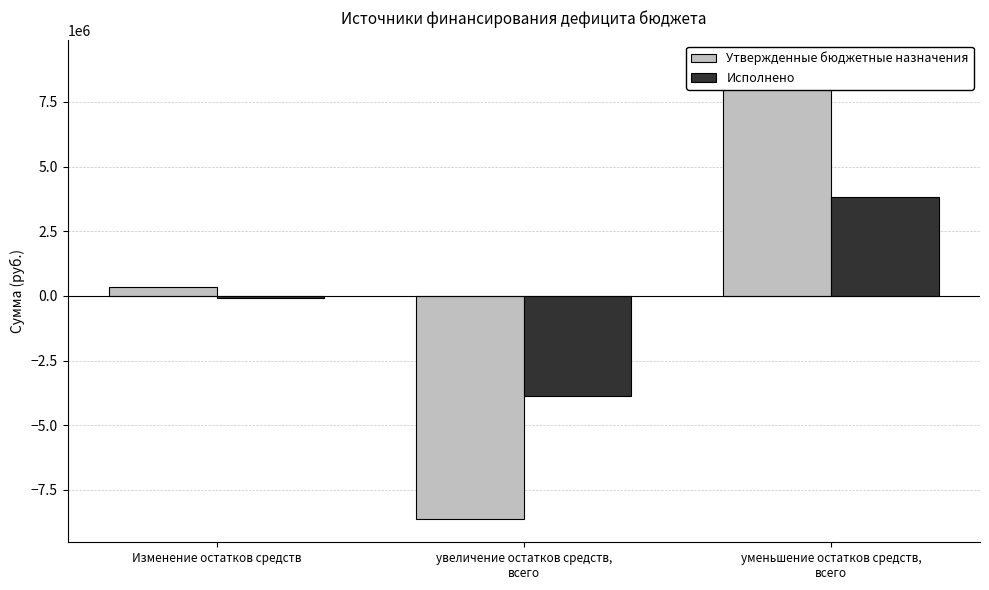

Reading left to right, extract all data points from this chart.

Утвержденные бюджетные назначения: Изменение остатков средств=357603.8	увеличение остатков средств,
всего=-8639248.6	уменьшение остатков средств,
всего=8996852.5
Исполнено: Изменение остатков средств=-63411.1	увеличение остатков средств,
всего=-3872246.5	уменьшение остатков средств,
всего=3808835.4